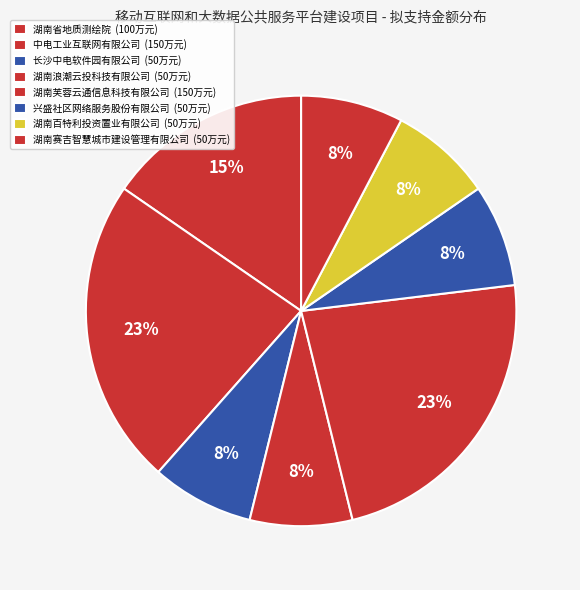

Is the sum of 兴盛社区网络服务股份有限公司 and 中电工业互联网有限公司 greater than half?

No